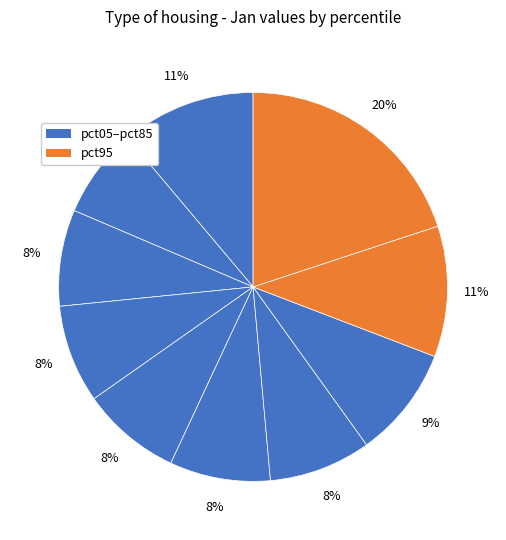

To the nearest percent, what is the difference between the largest and smallest slice percentages?

13%